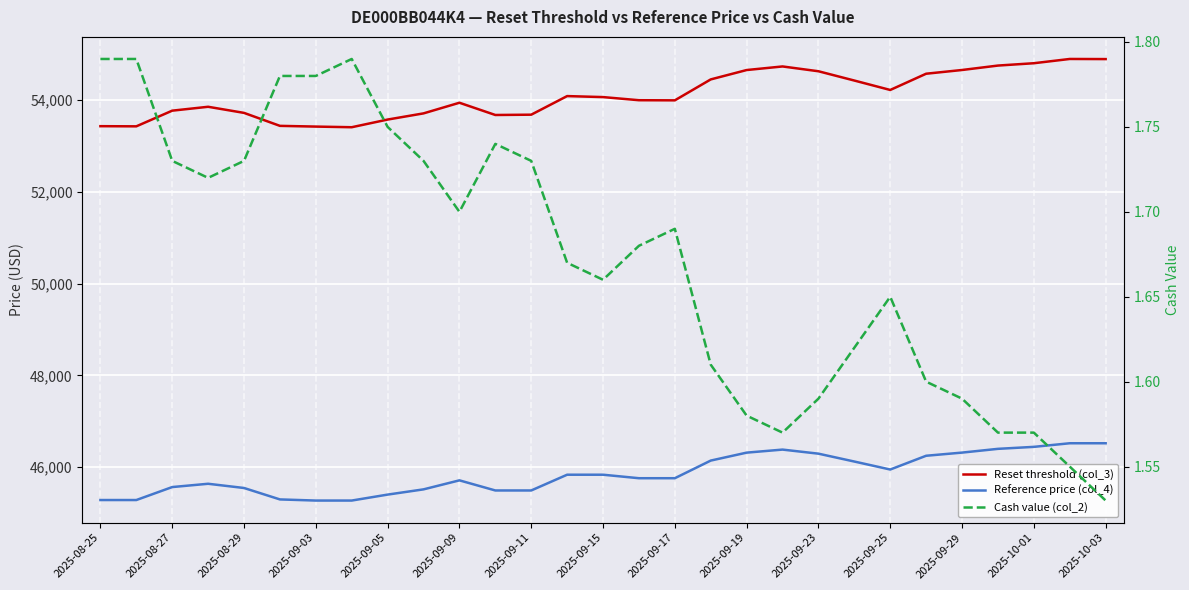

What is the total value across all series at 2025-09-25?

100166.8